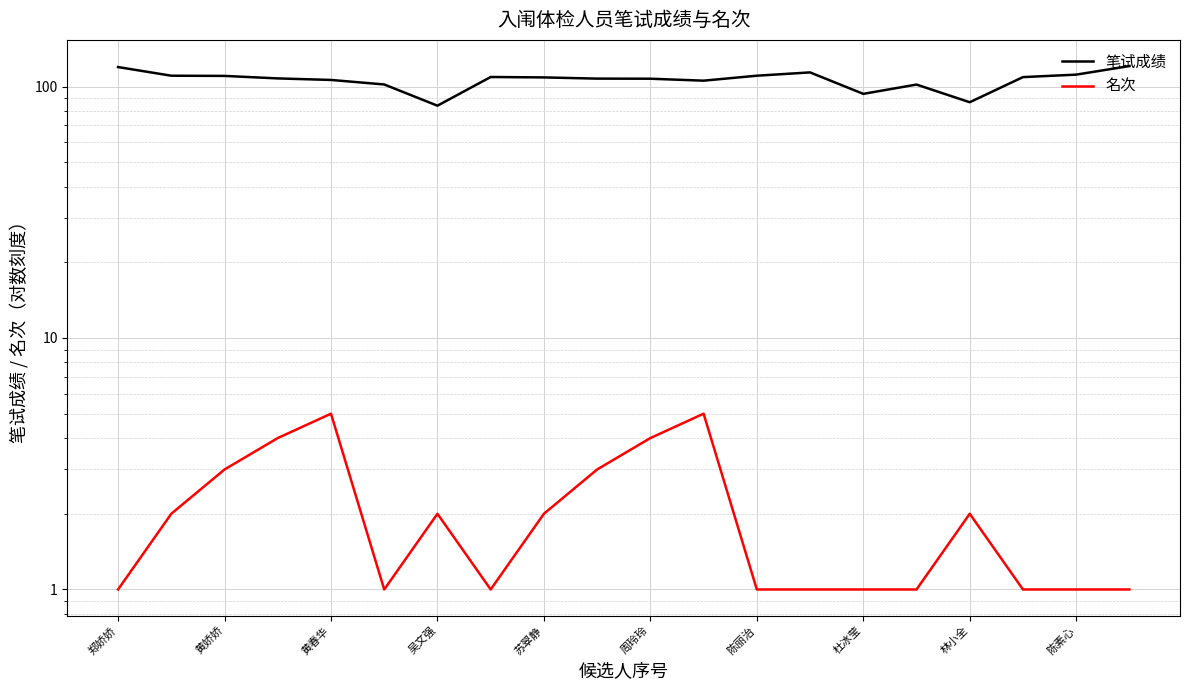

What is the total value across all series at 陈丽治?

111.4